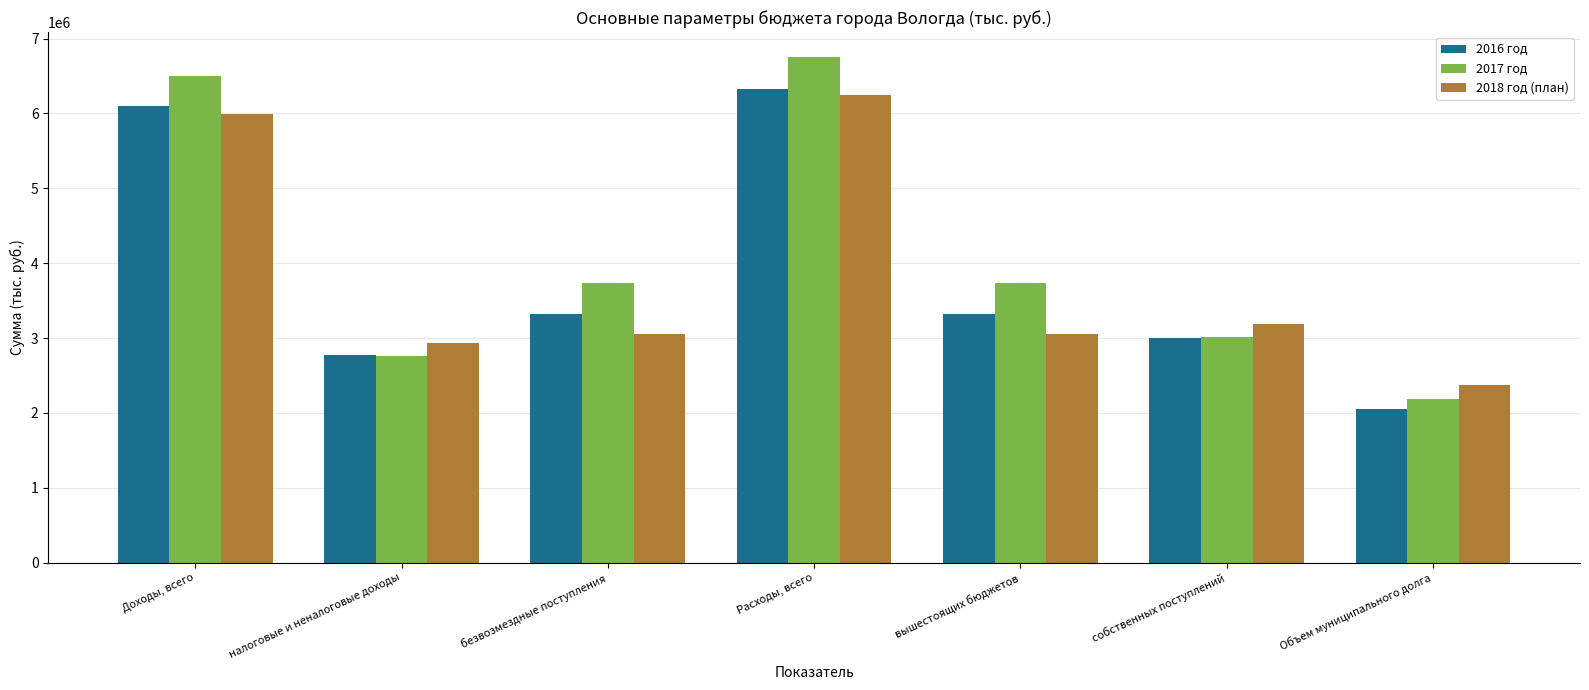

The value of 2016 год at налоговые и неналоговые доходы is 2780583.9. True or false?

True